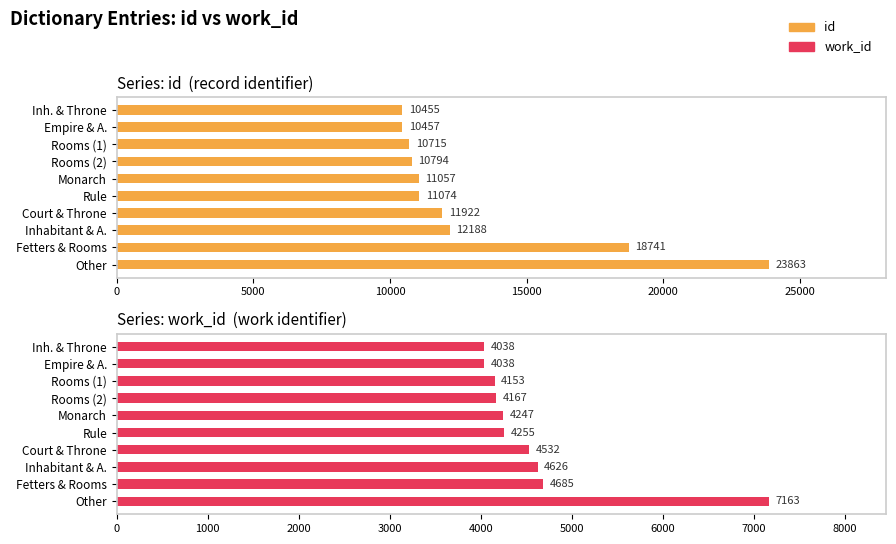

What is the difference between the maximum and second lowest values in the work_id series?

3125